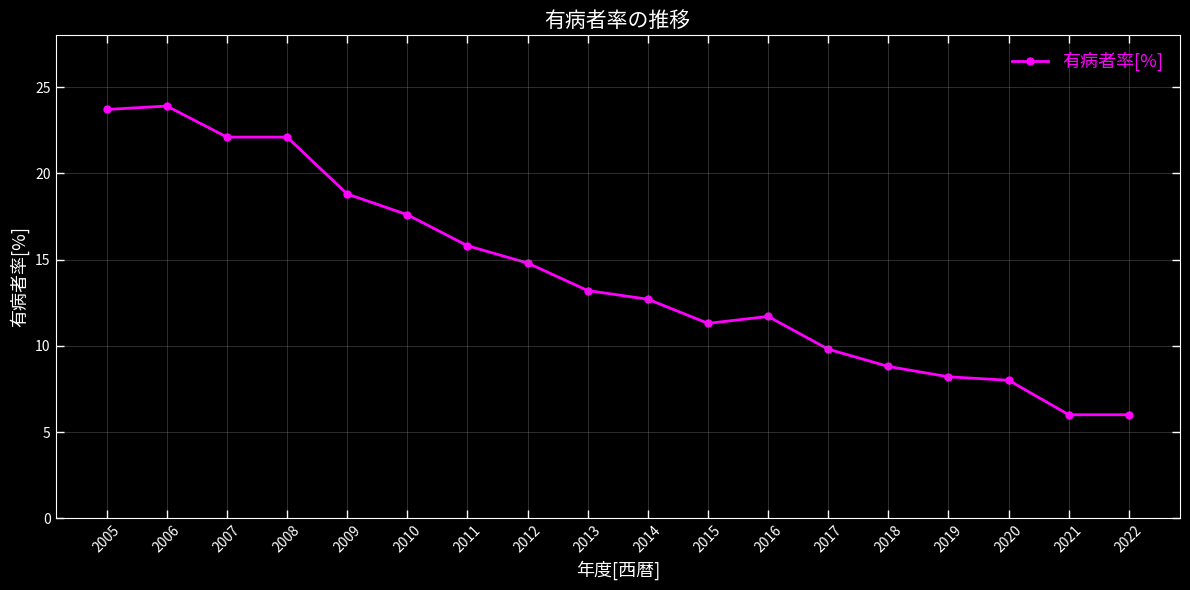

What is the greatest value displayed?

23.9